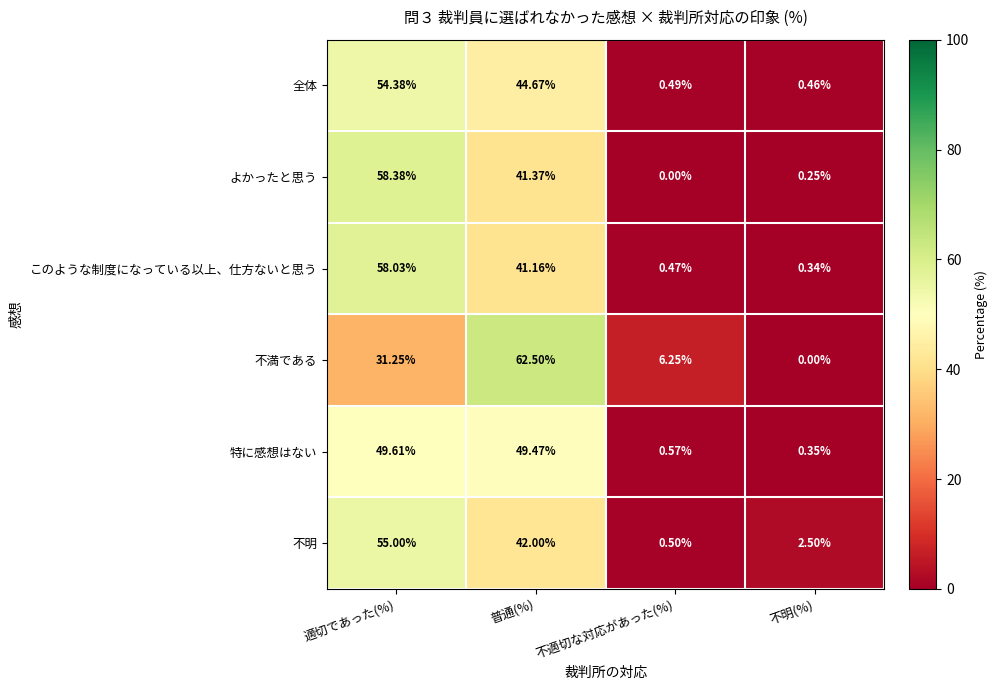

List the labels in order of 不明 value, largest first.

適切であった(%), 普通(%), 不明(%), 不適切な対応があった(%)